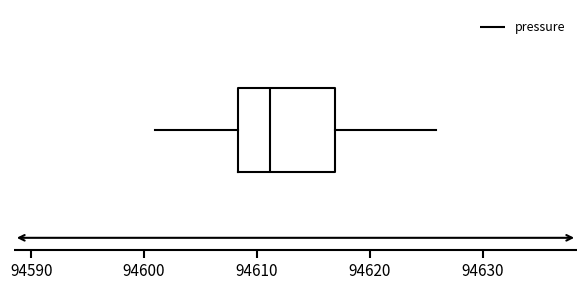

Where is the left edge of the box on the x-axis? The values are not printed on the chart, so give them approximately, as read against the axis.

94608